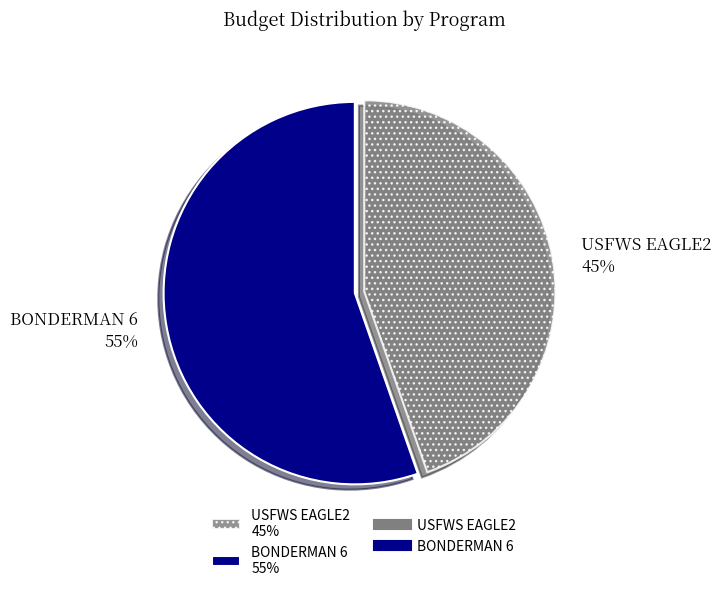

Rank the categories by value from highest to lowest.

BONDERMAN 6, USFWS EAGLE2